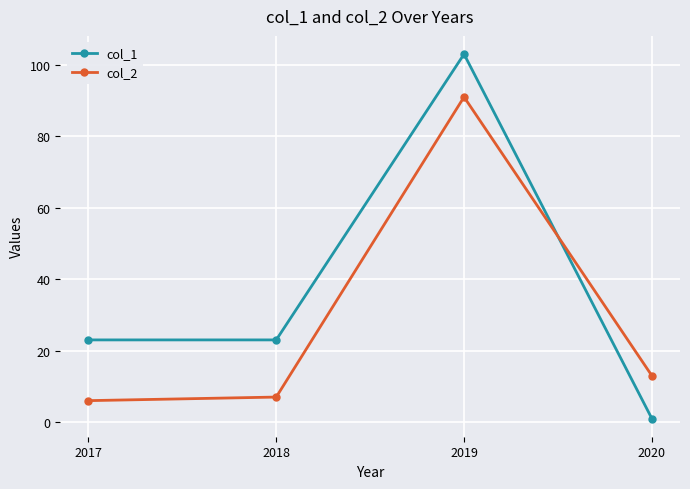

True or false: col_1 has a value of 6 at 2017.

False